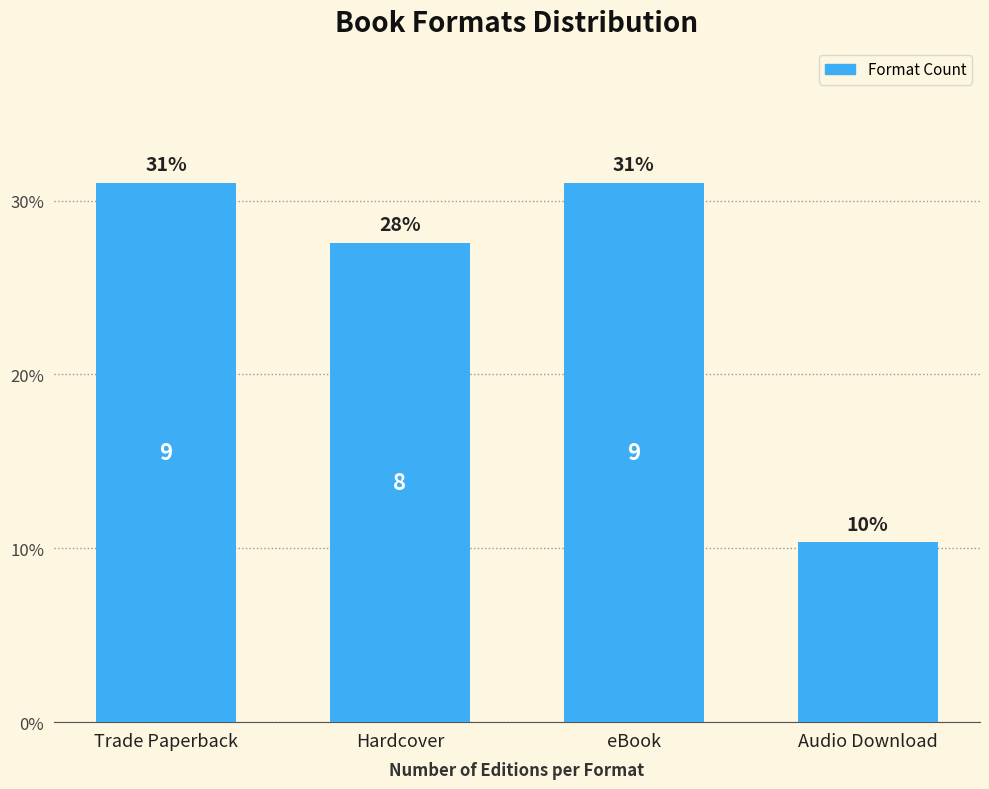

Which label corresponds to the largest value in the chart?

Trade Paperback